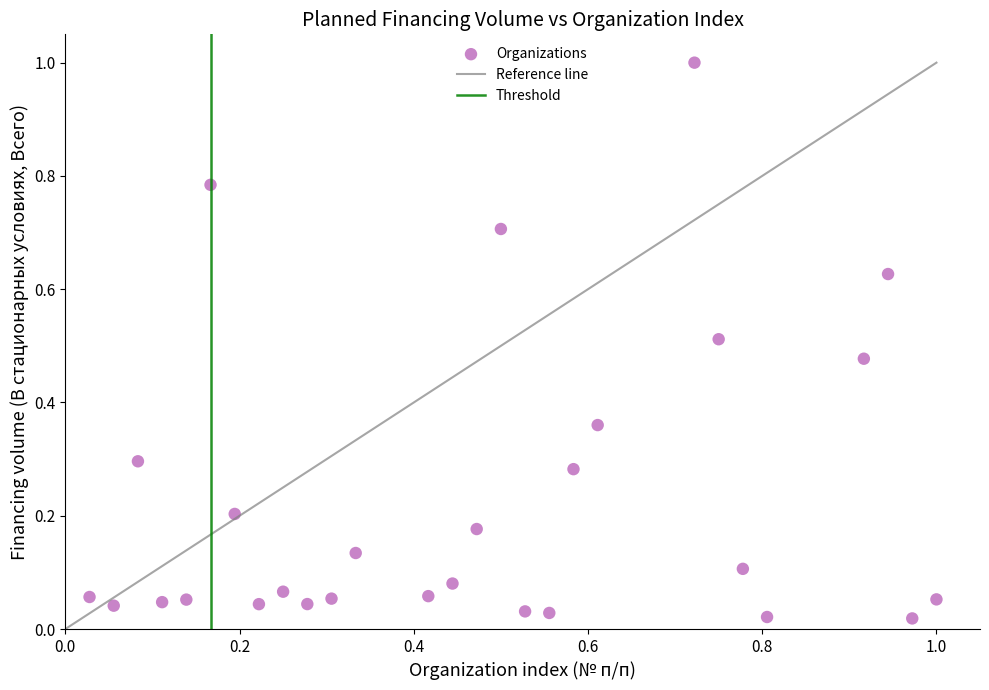

What is the range of Y values (max minus min)?

1.0